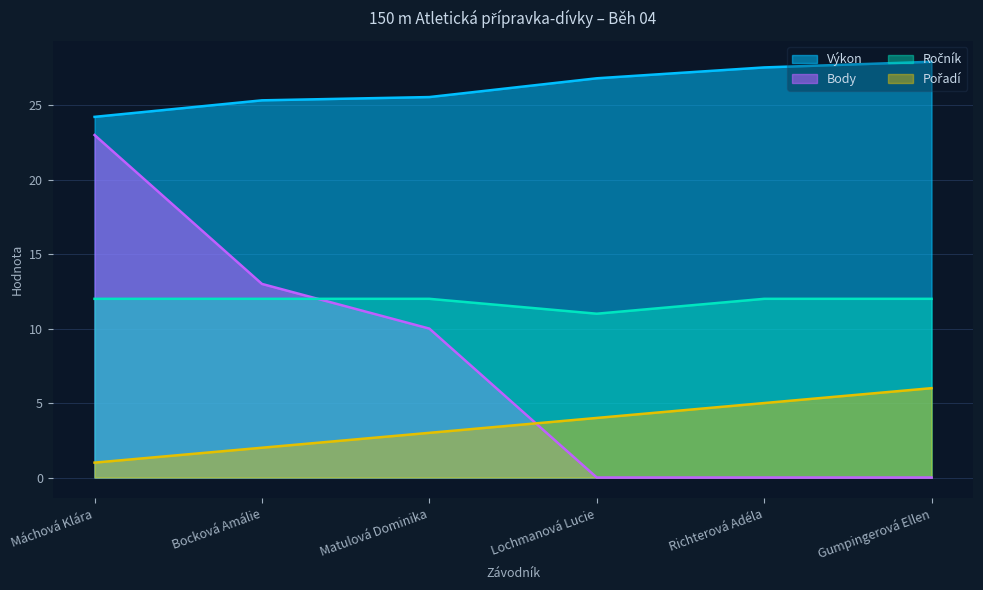

Which series changed the most between Bocková Amálie and Gumpingerová Ellen?

Body